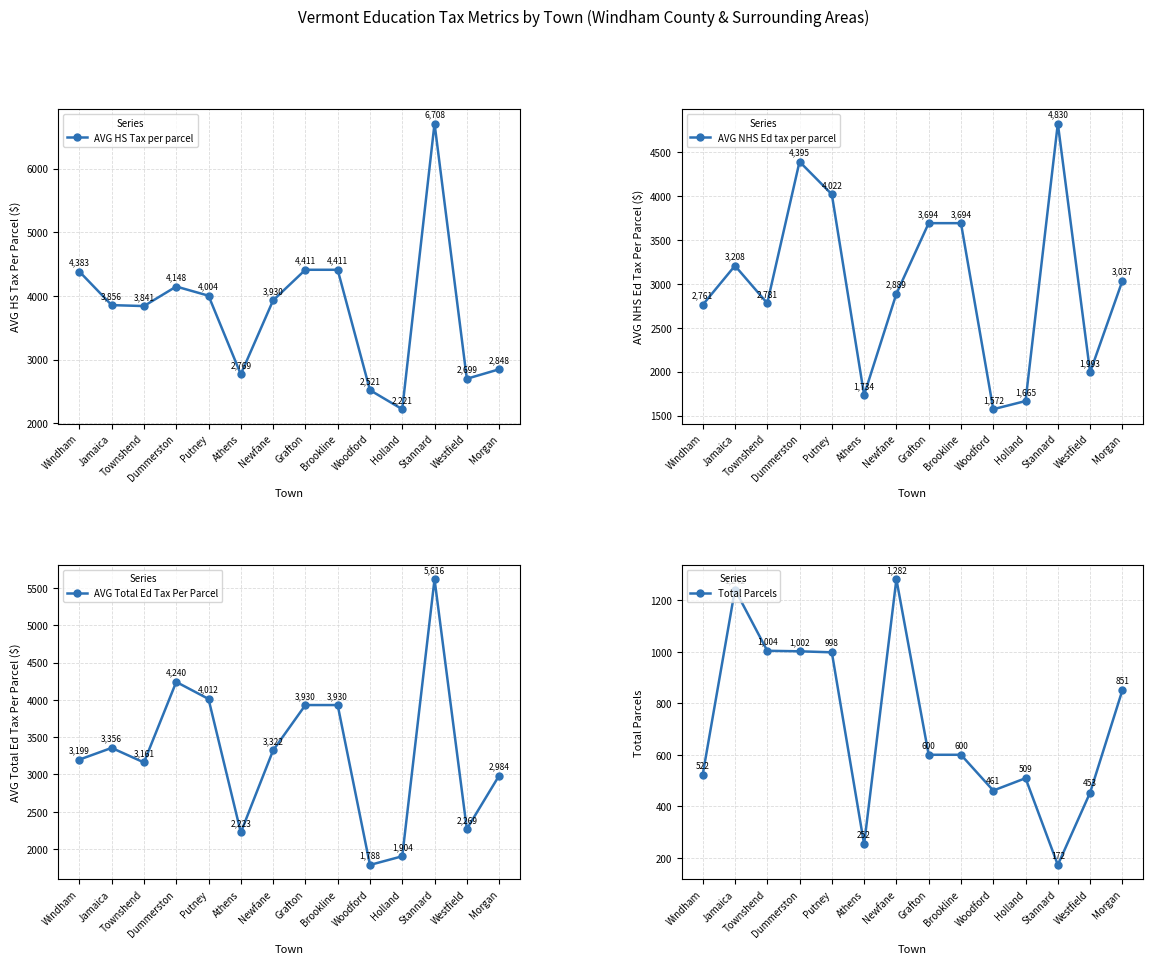

At how many categories does at least one series exceed 2225?

13